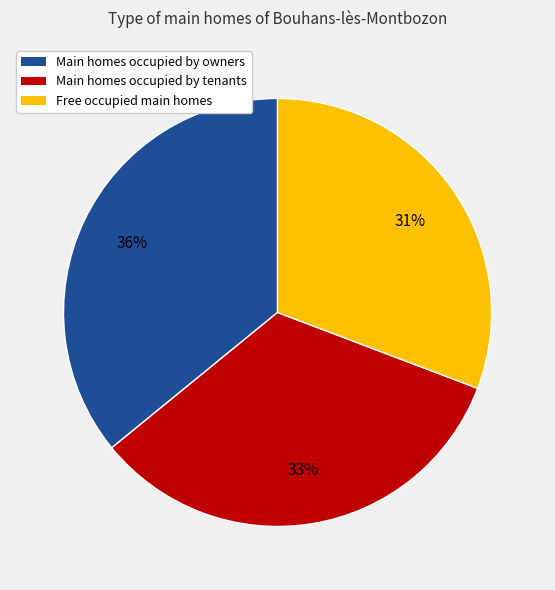

To the nearest percent, what is the difference between the largest and smallest slice percentages?

5%